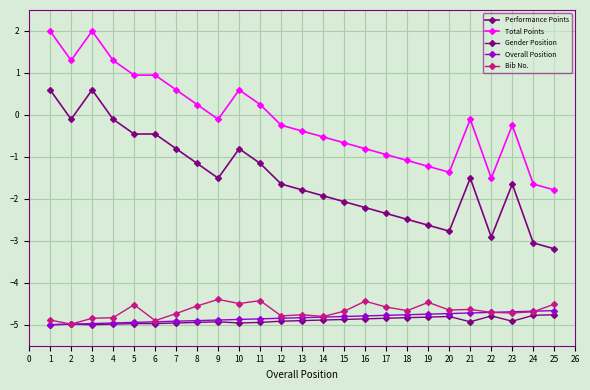

How many lines are shown in the chart?

5